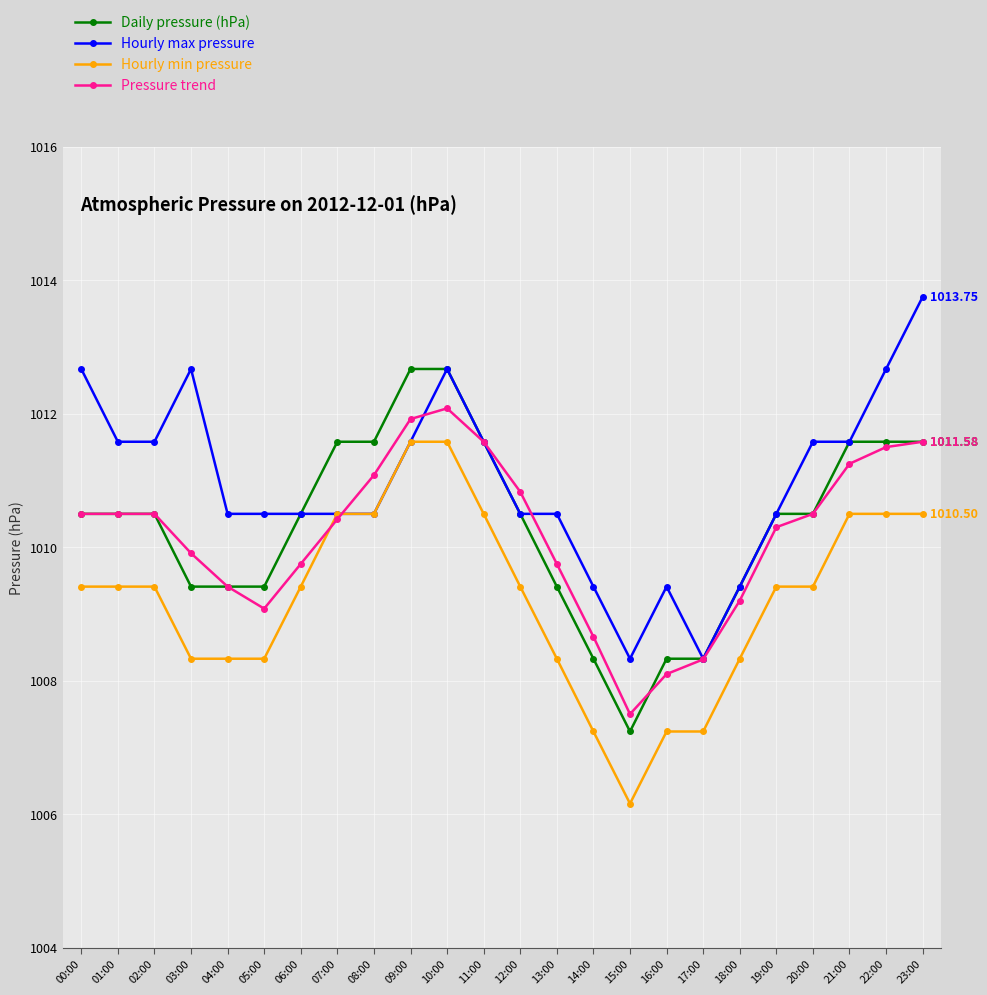

What are all the series names shown in the legend?

Daily pressure (hPa), Hourly max pressure, Hourly min pressure, Pressure trend